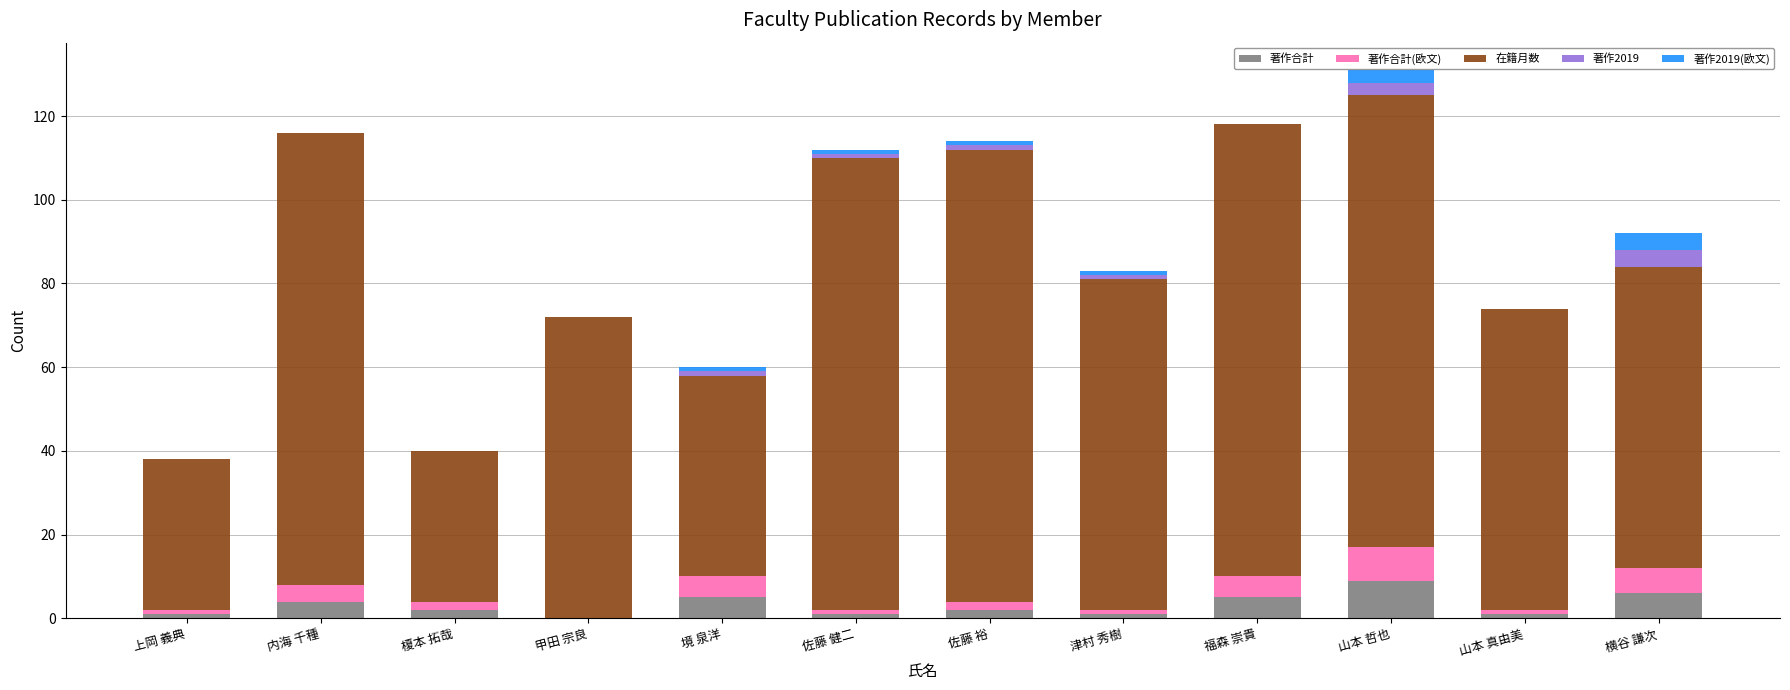

Count the number of categories in the chart.

12